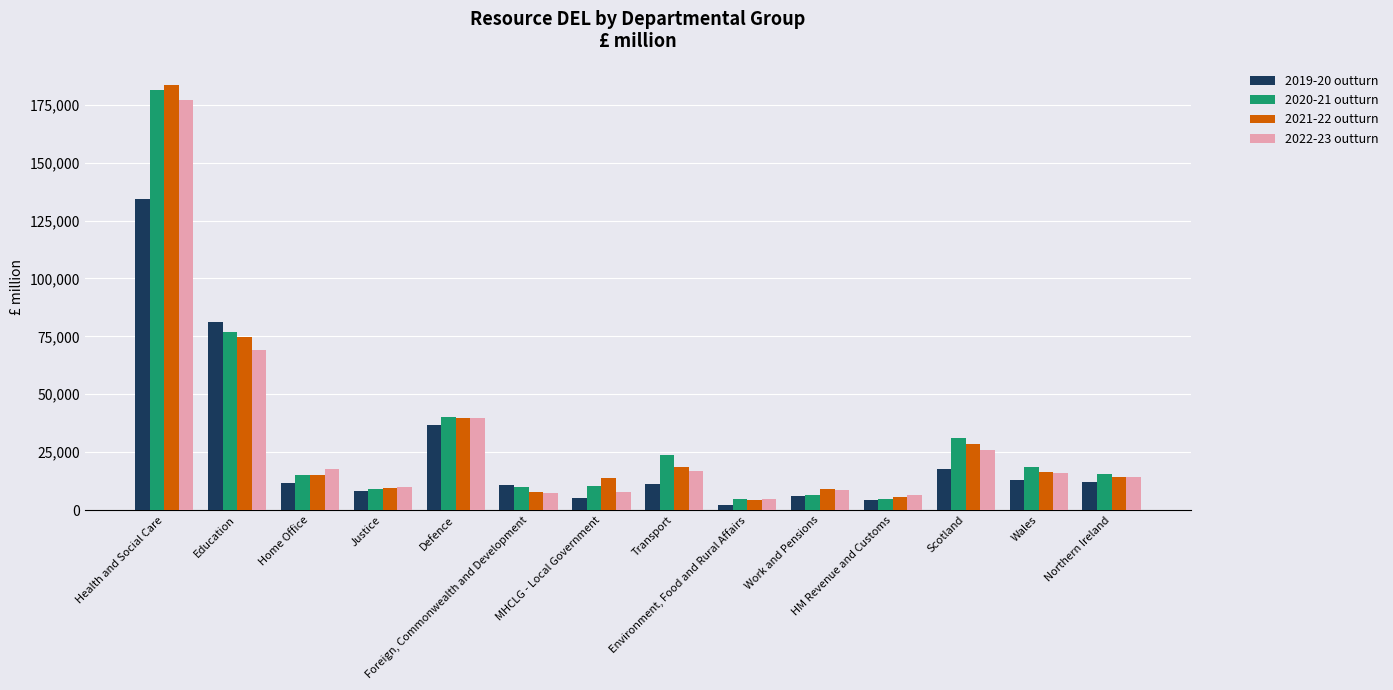

What is the smallest value displayed?

2245